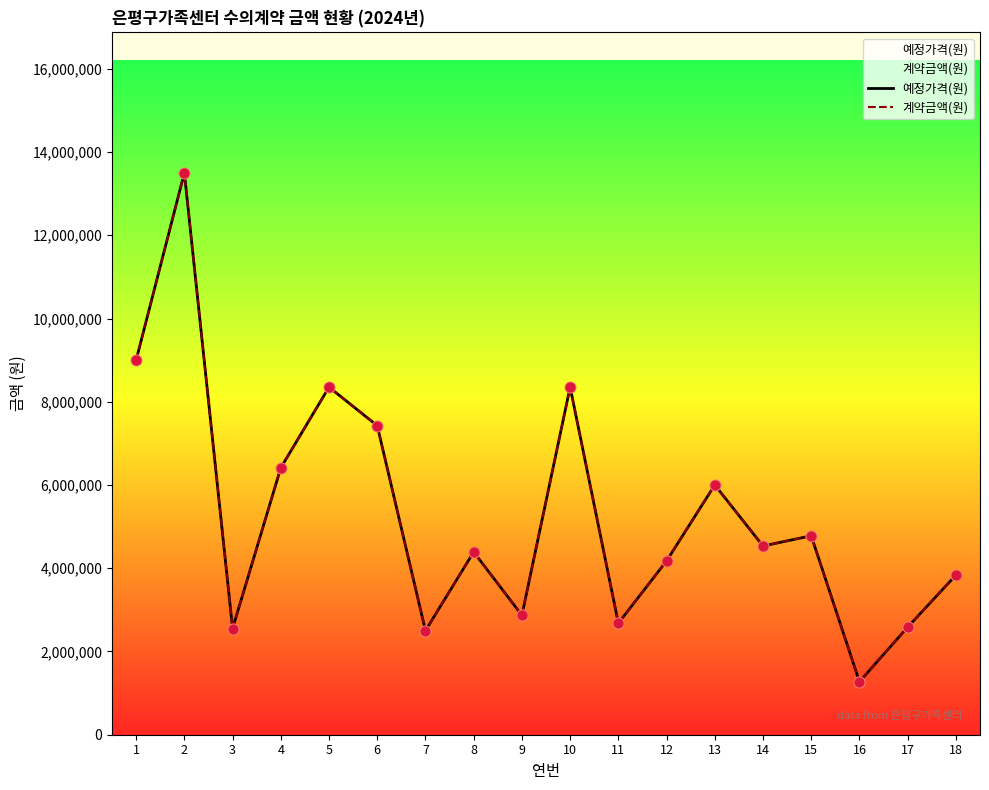

At which category is the sum across all series the highest?

2